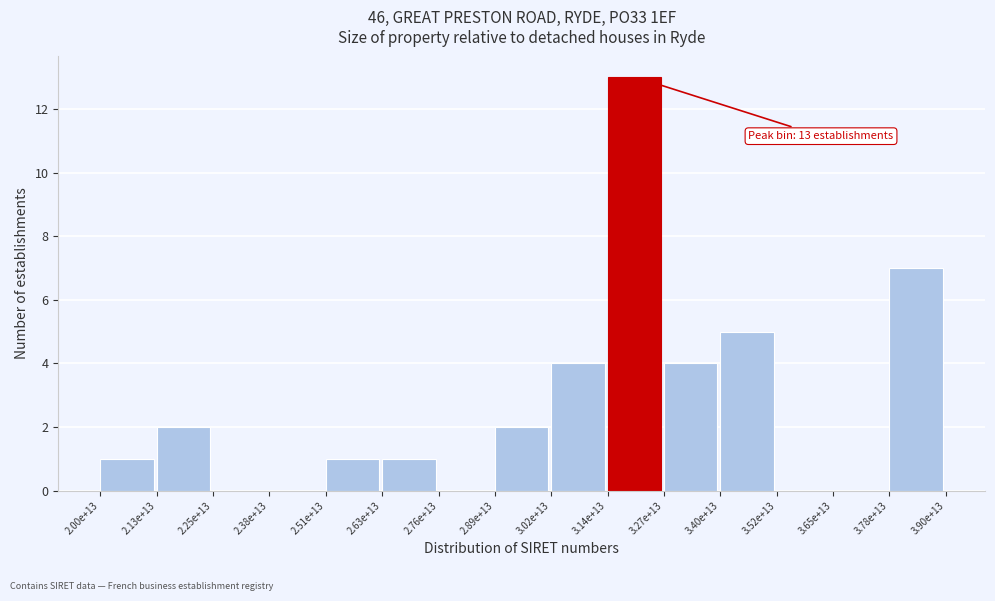

Reading left to right, extract all data points from this chart.

2.00e+13=1	2.13e+13=2	2.25e+13=0	2.38e+13=0	2.51e+13=1	2.63e+13=1	2.76e+13=0	2.89e+13=2	3.02e+13=4	3.14e+13=13	3.27e+13=4	3.40e+13=5	3.52e+13=0	3.65e+13=0	3.78e+13=7